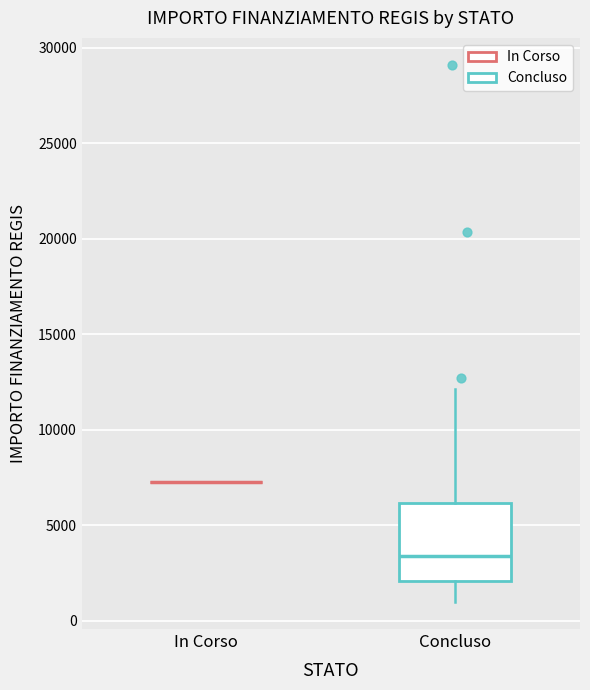

Reading left to right, read every box against the y-axis: the position of its median line, the range the box covers, and the ends of its whiskers. The values are not printed on the chart, so give them approximately, as read against the axis.

In Corso: box collapsed to a line at 7500, whiskers 7500 to 7500
Concluso: median 3500, box 2000 to 6000, whiskers 1000 to 12000